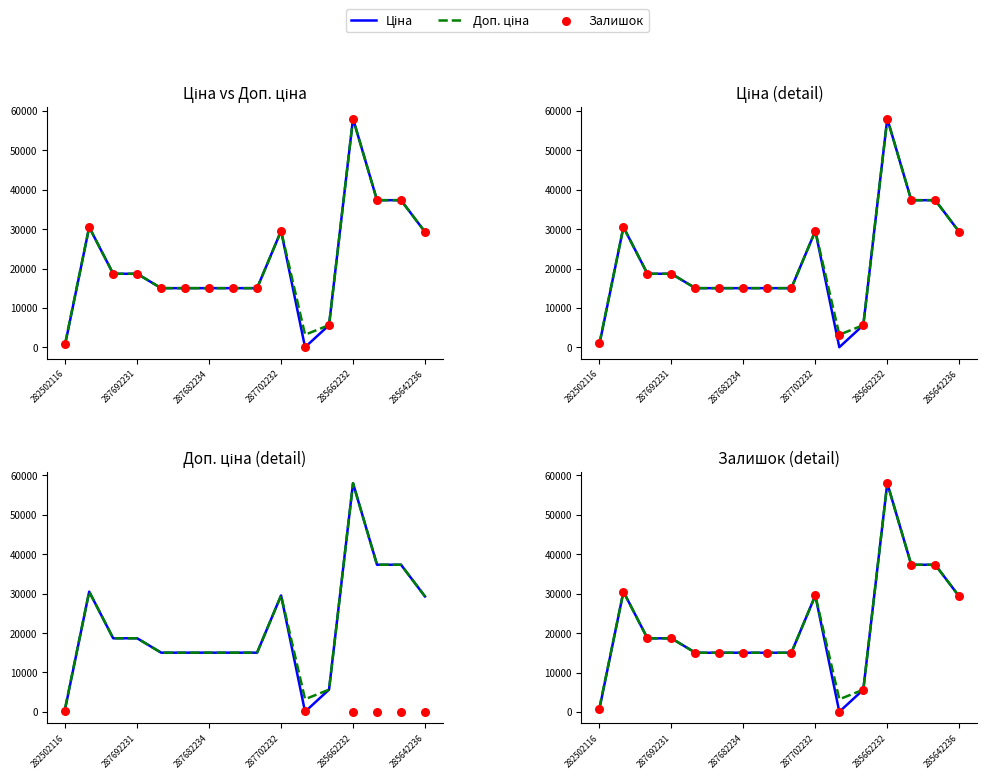

What are all the series names shown in the legend?

Ціна, Доп. ціна, Залишок